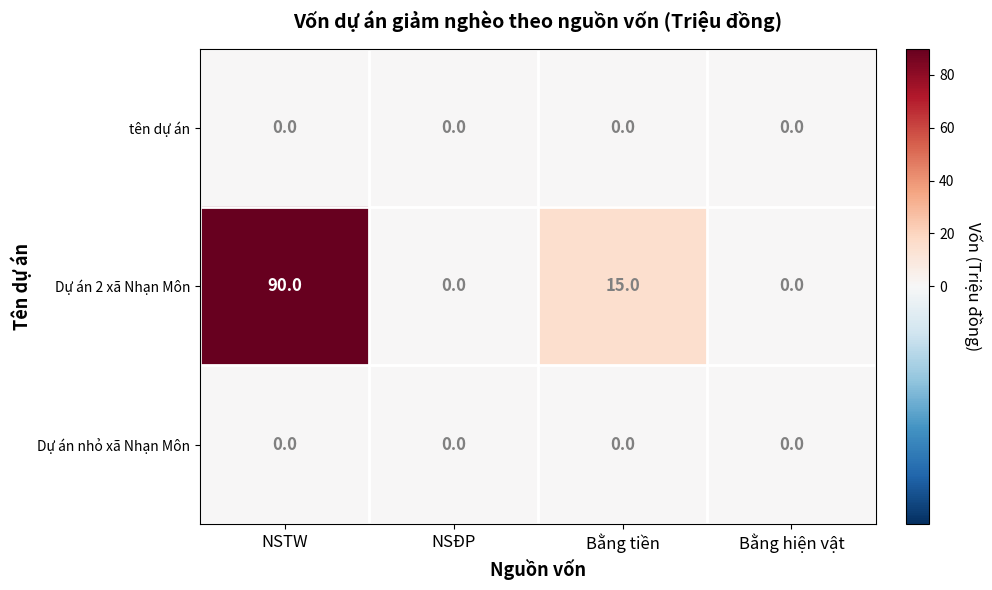

At which category is the sum across all series the highest?

NSTW